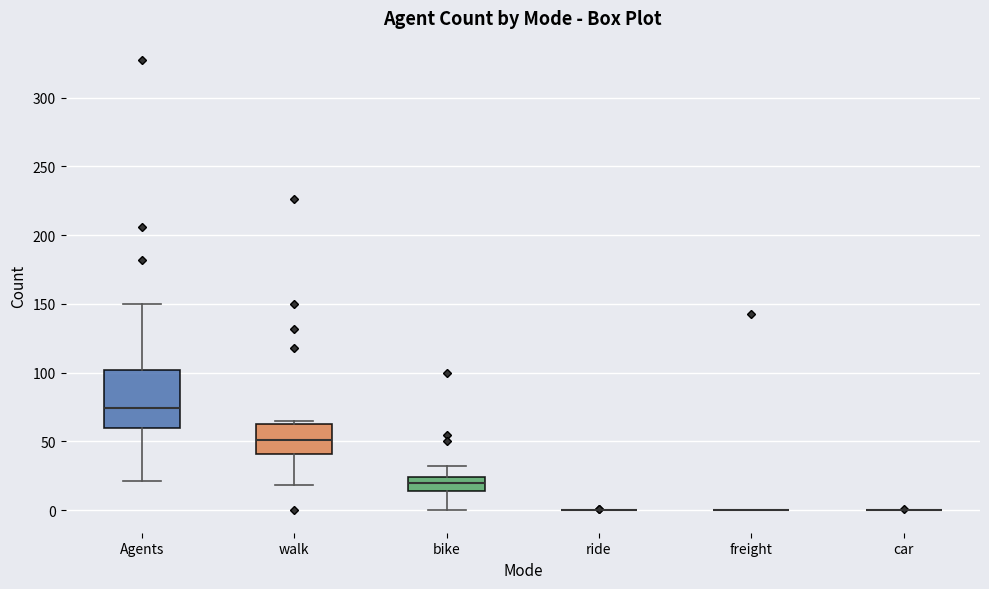

Comparing the boxes themselves (not the whiskers), which one is the tallest?

Agents